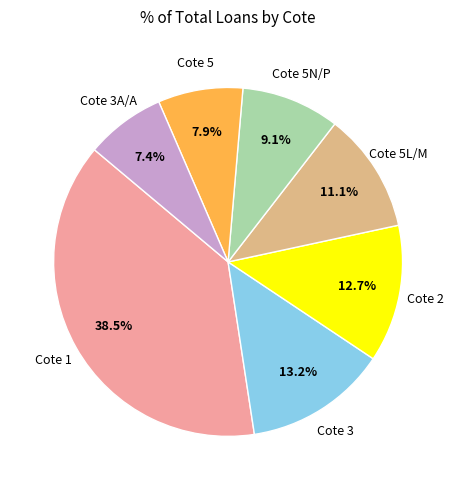

Count the number of slices in the pie.

7